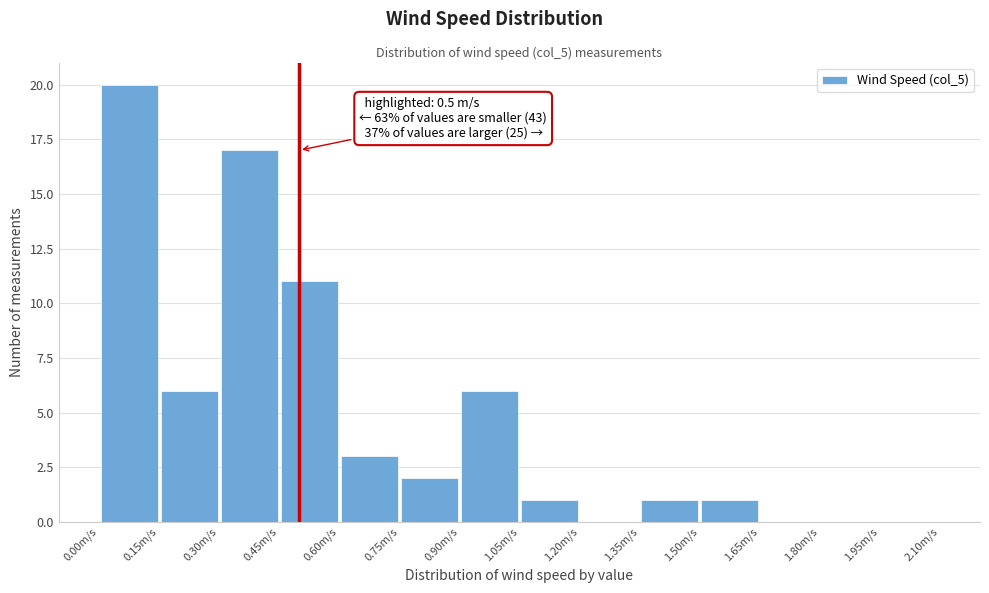

Which range on the x-axis has the tallest bar?

0.00 to 0.15